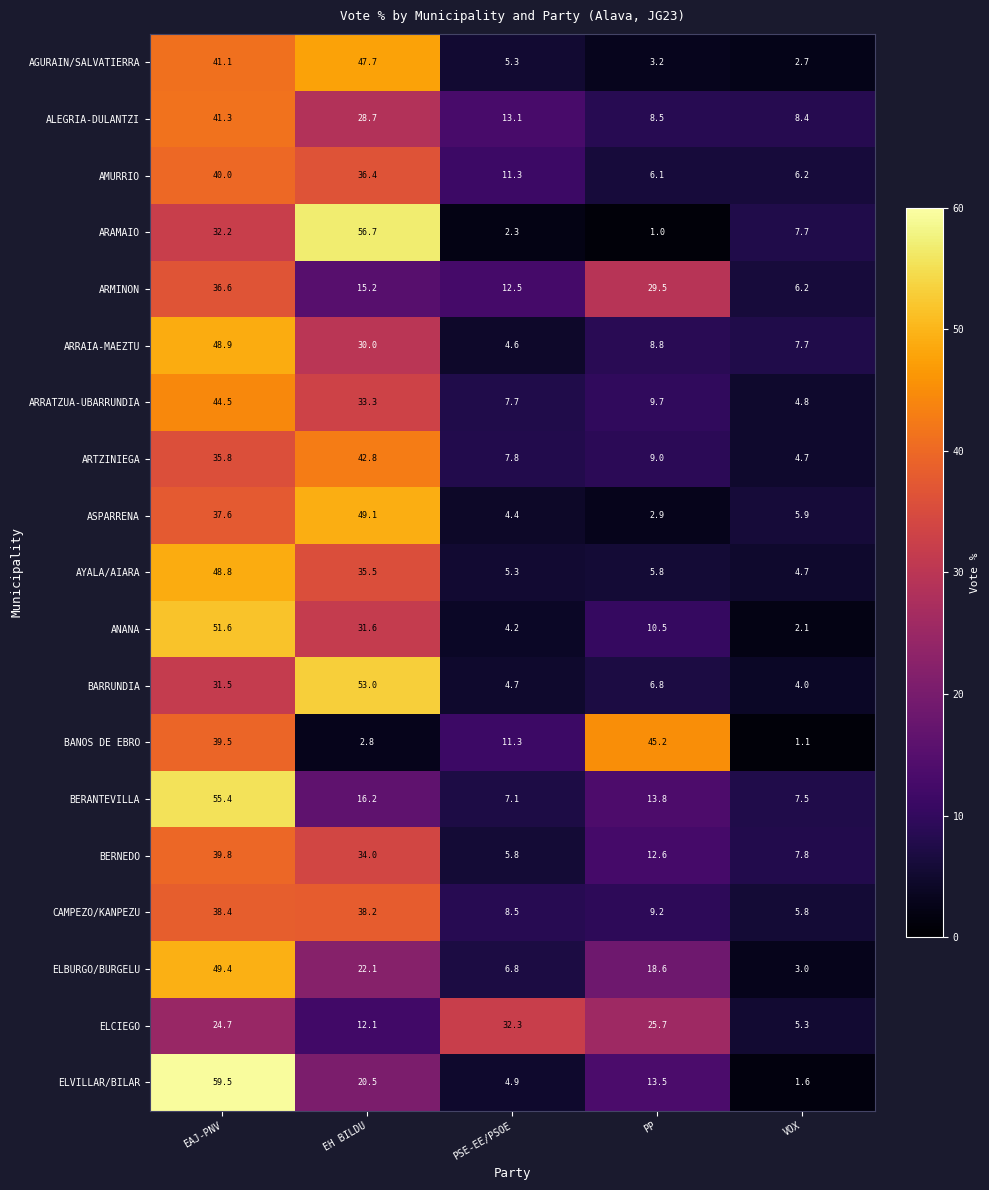

At PP, list the series in order from largest to smallest.

BANOS DE EBRO, ARMINON, ELCIEGO, ELBURGO/BURGELU, BERANTEVILLA, ELVILLAR/BILAR, BERNEDO, ANANA, ARRATZUA-UBARRUNDIA, CAMPEZO/KANPEZU, ARTZINIEGA, ARRAIA-MAEZTU, ALEGRIA-DULANTZI, BARRUNDIA, AMURRIO, AYALA/AIARA, AGURAIN/SALVATIERRA, ASPARRENA, ARAMAIO